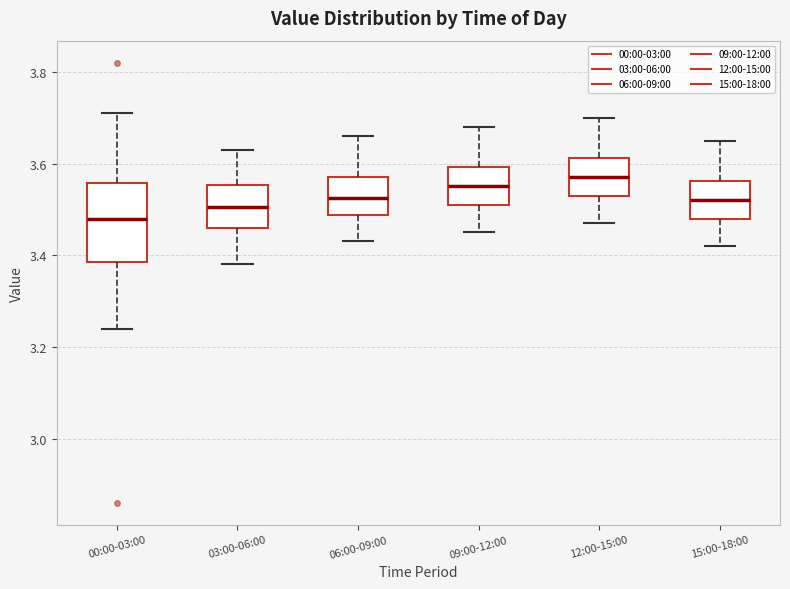

Reading left to right, read every box against the y-axis: the position of its median line, the range the box covers, and the ends of its whiskers. The values are not printed on the chart, so give them approximately, as read against the axis.

00:00-03:00: median 3.48, box 3.38 to 3.56, whiskers 3.24 to 3.72
03:00-06:00: median 3.50, box 3.46 to 3.56, whiskers 3.38 to 3.64
06:00-09:00: median 3.52, box 3.48 to 3.58, whiskers 3.44 to 3.66
09:00-12:00: median 3.56, box 3.52 to 3.60, whiskers 3.46 to 3.68
12:00-15:00: median 3.58, box 3.54 to 3.62, whiskers 3.48 to 3.70
15:00-18:00: median 3.52, box 3.48 to 3.56, whiskers 3.42 to 3.66